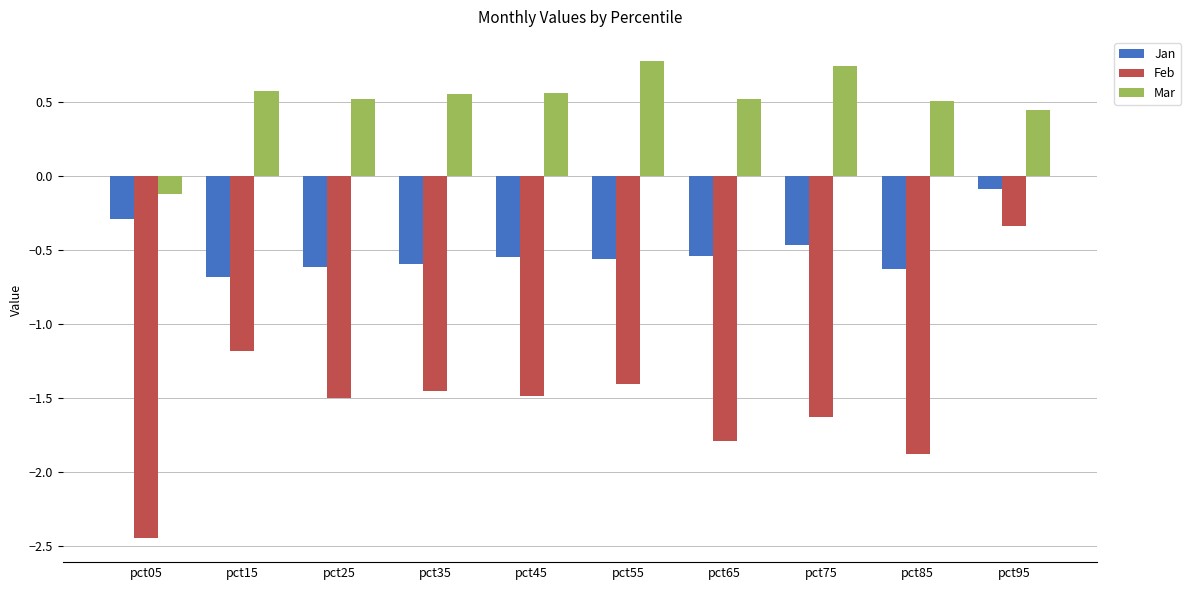

How many groups of bars are there?

10